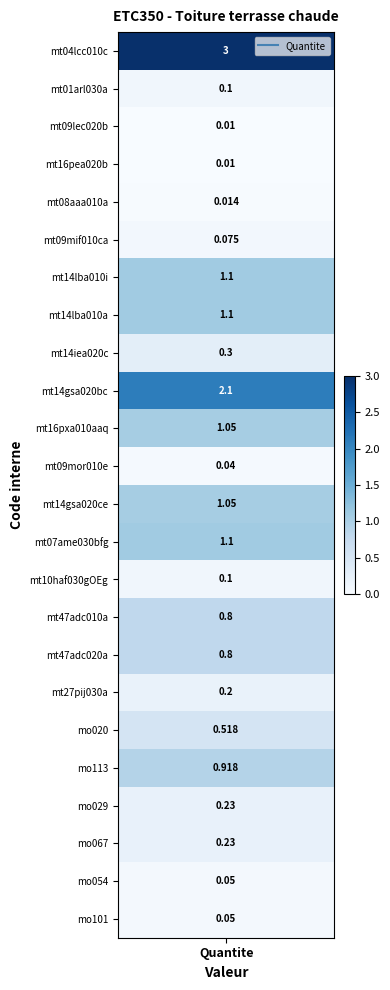

Reading left to right, what are all the values shown in this chart?

3.0	0.1	0.0	0.0	0.0	0.1	1.1	1.1	0.3	2.1	1.1	0.0	1.1	1.1	0.1	0.8	0.8	0.2	0.5	0.9	0.2	0.2	0.1	0.1